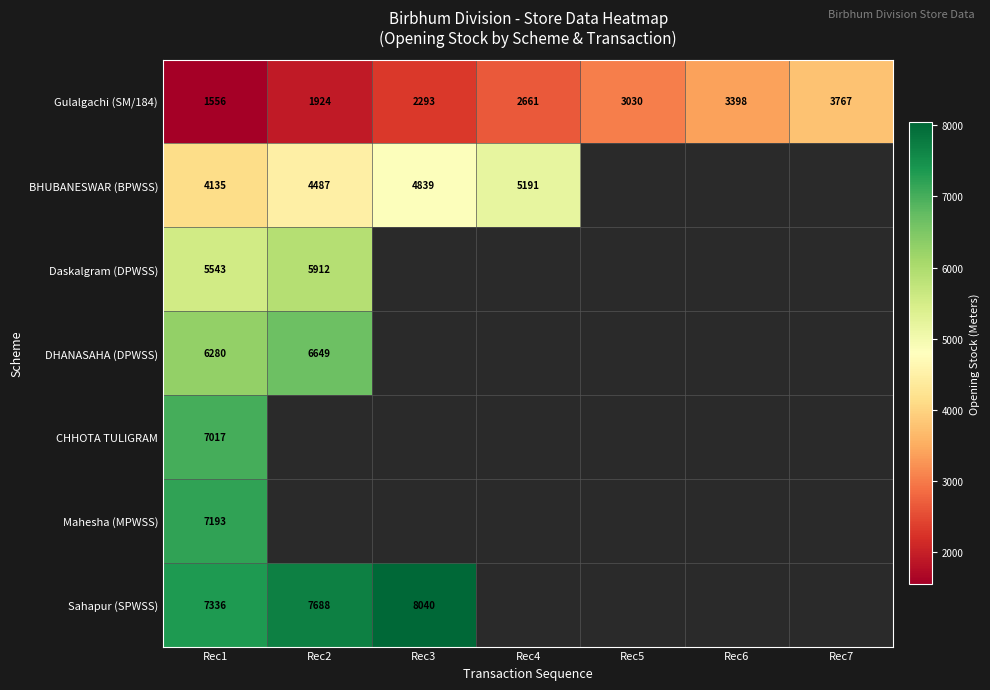

What is the difference between the Gulalgachi (SM/184) values at Rec2 and Rec5?

1106